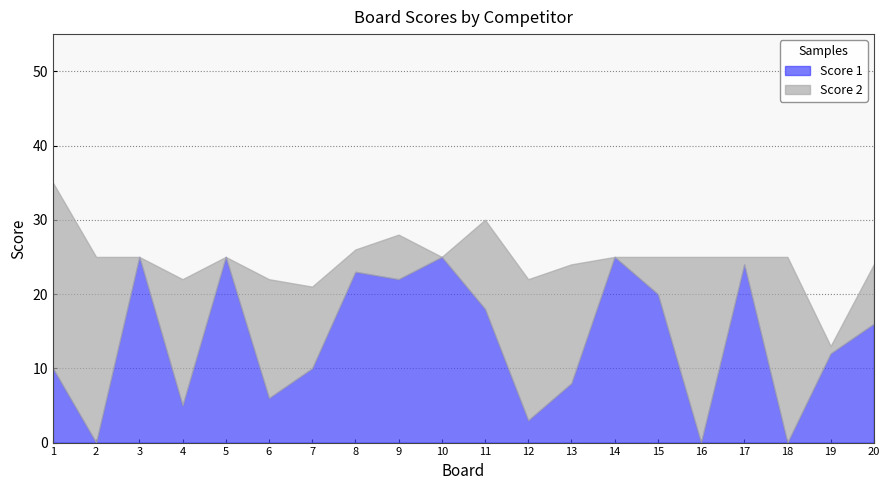

What are all the series names shown in the legend?

Score 1, Score 2